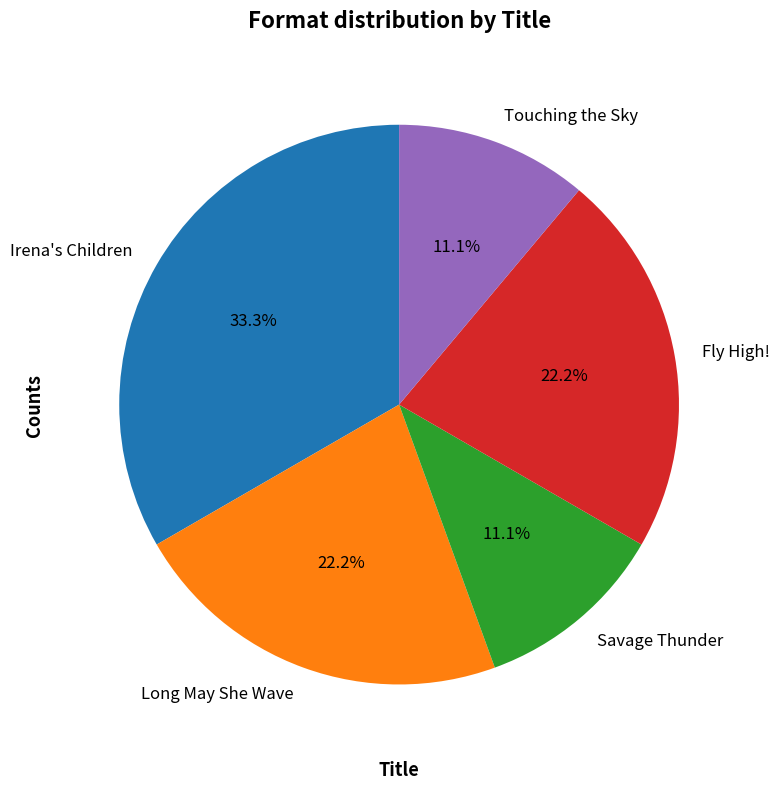

What percentage is the Touching the Sky slice, to the nearest percent?

11%